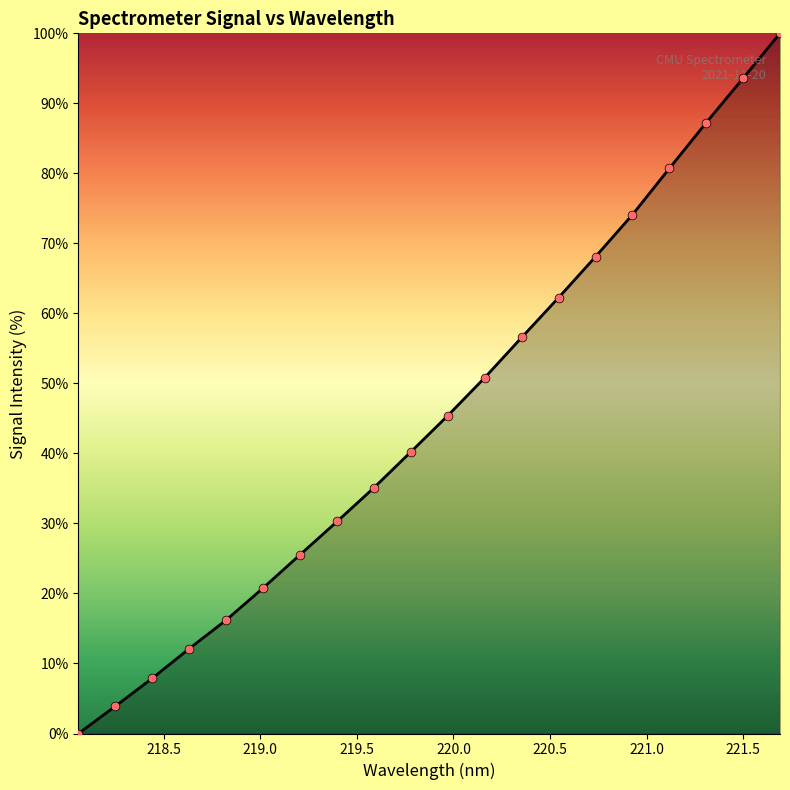

What is the difference between the maximum and minimum values?

100.0